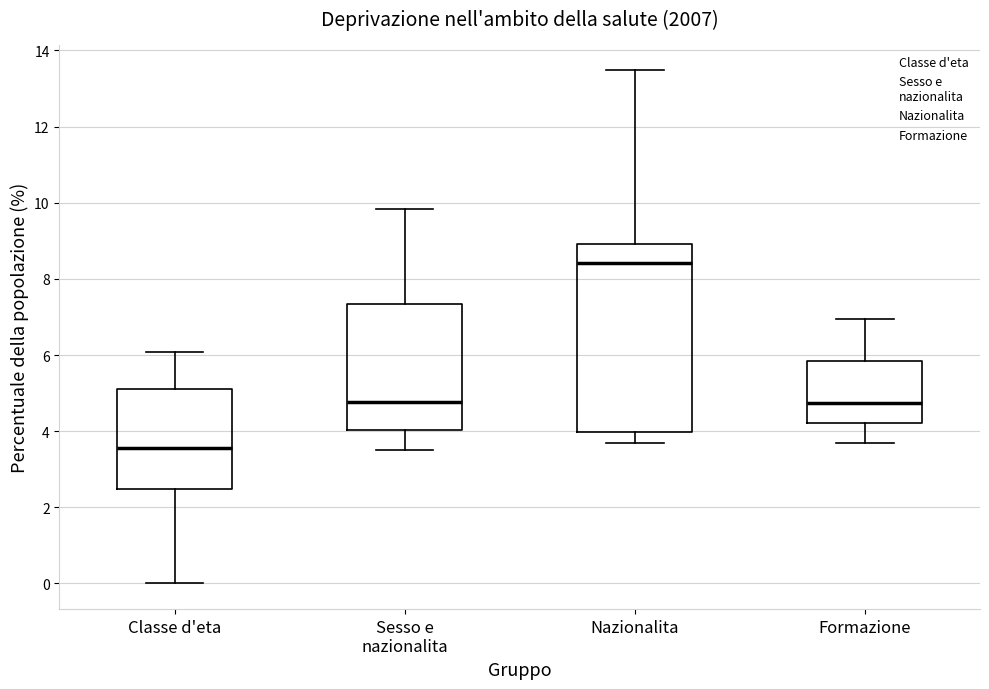

Where does the lower whisker of the box for Classe d'eta end on the y-axis? The values are not printed on the chart, so give them approximately, as read against the axis.

0.0